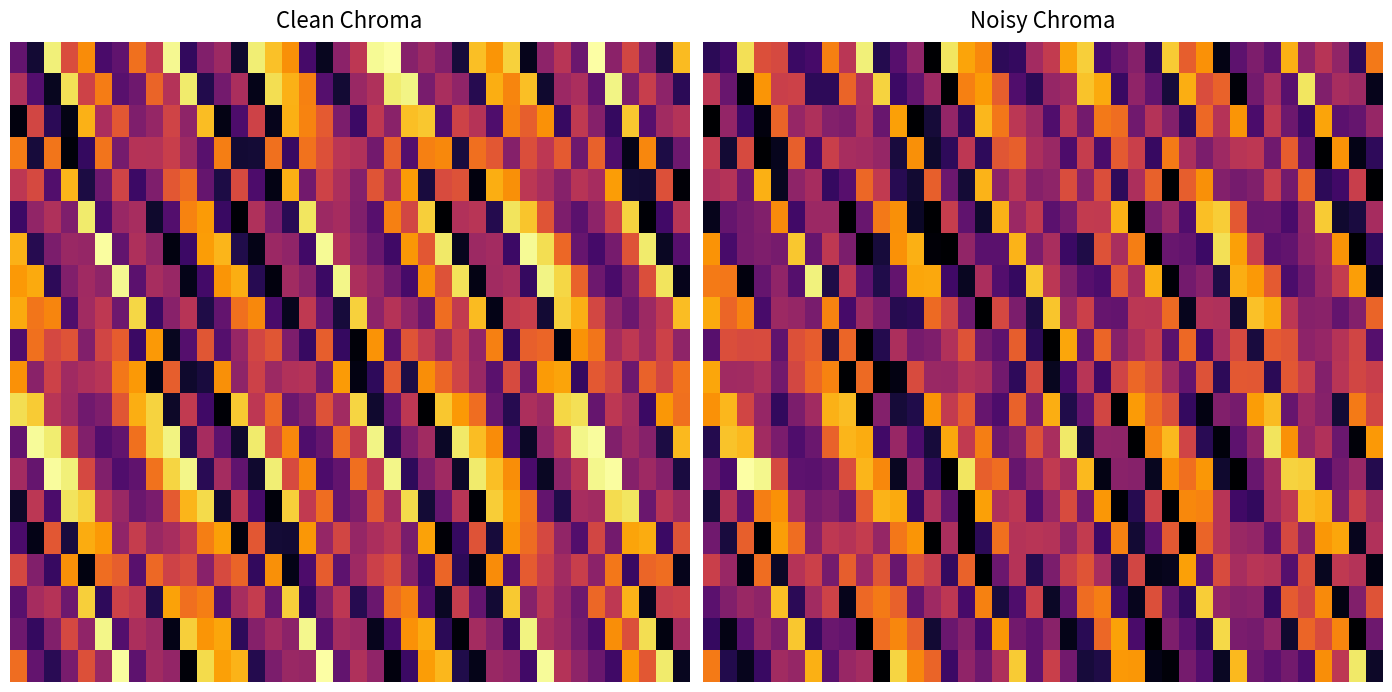

How many values in the 5.0 series exceed 22?

20